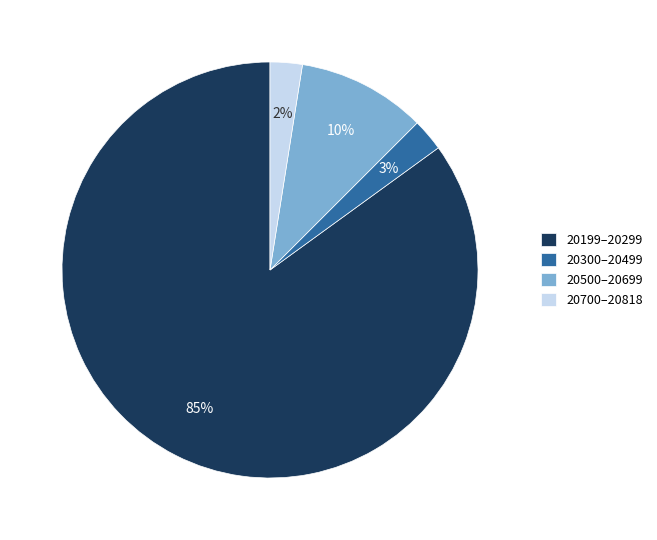

Is it true that 20300–20499 is 3% of the pie?

True